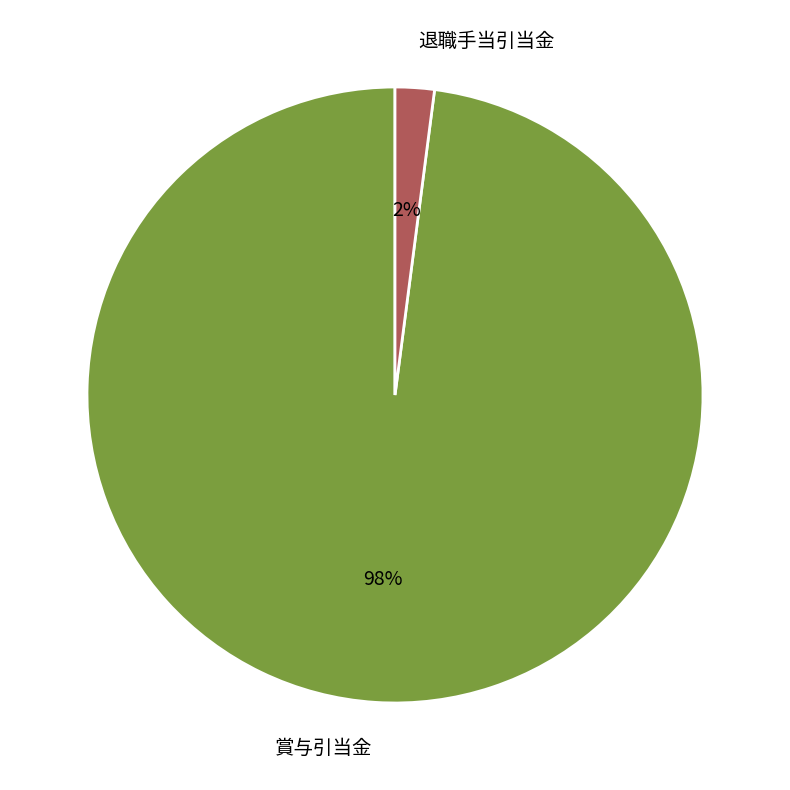

True or false: 退職手当引当金 accounts for 2% of the total.

True